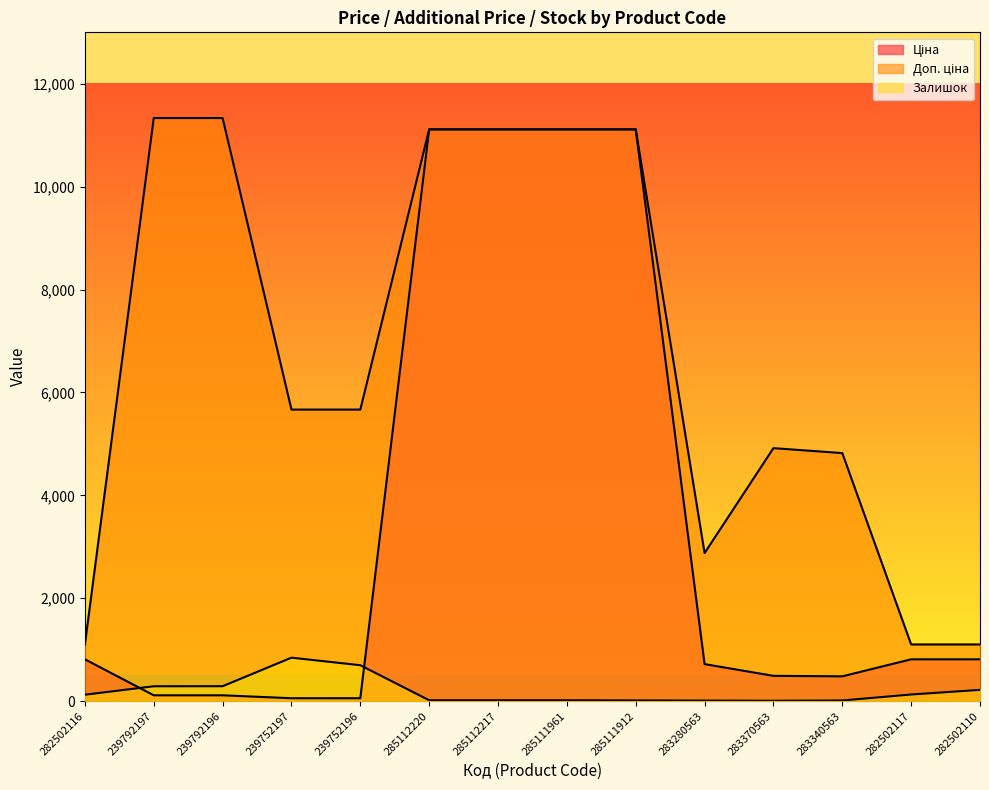

What is the average value of the Ціна series?

3494.8